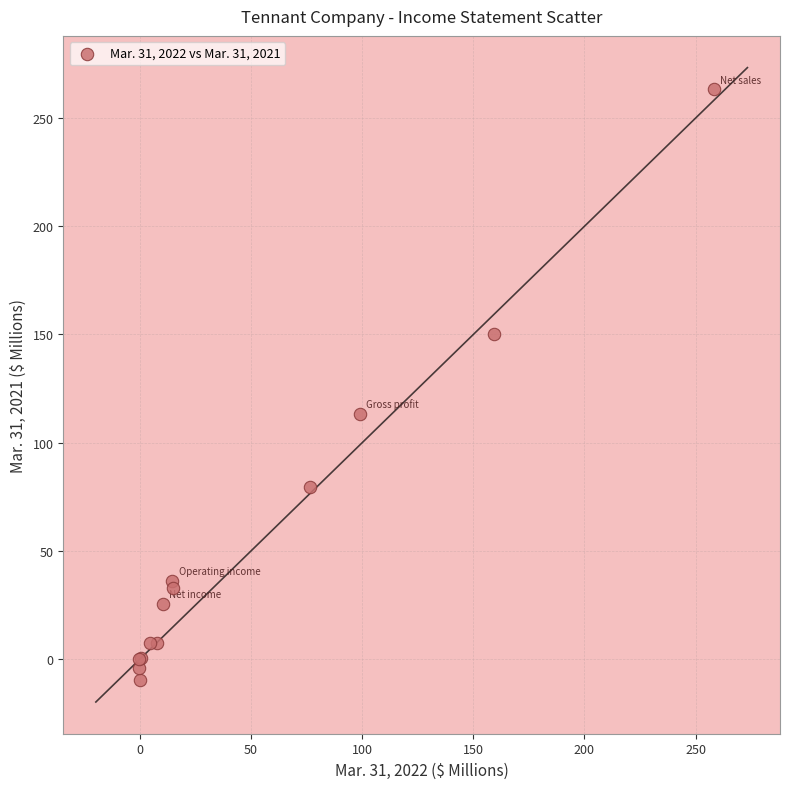

What Y value in the scatter plot is closest to 126?

113.3